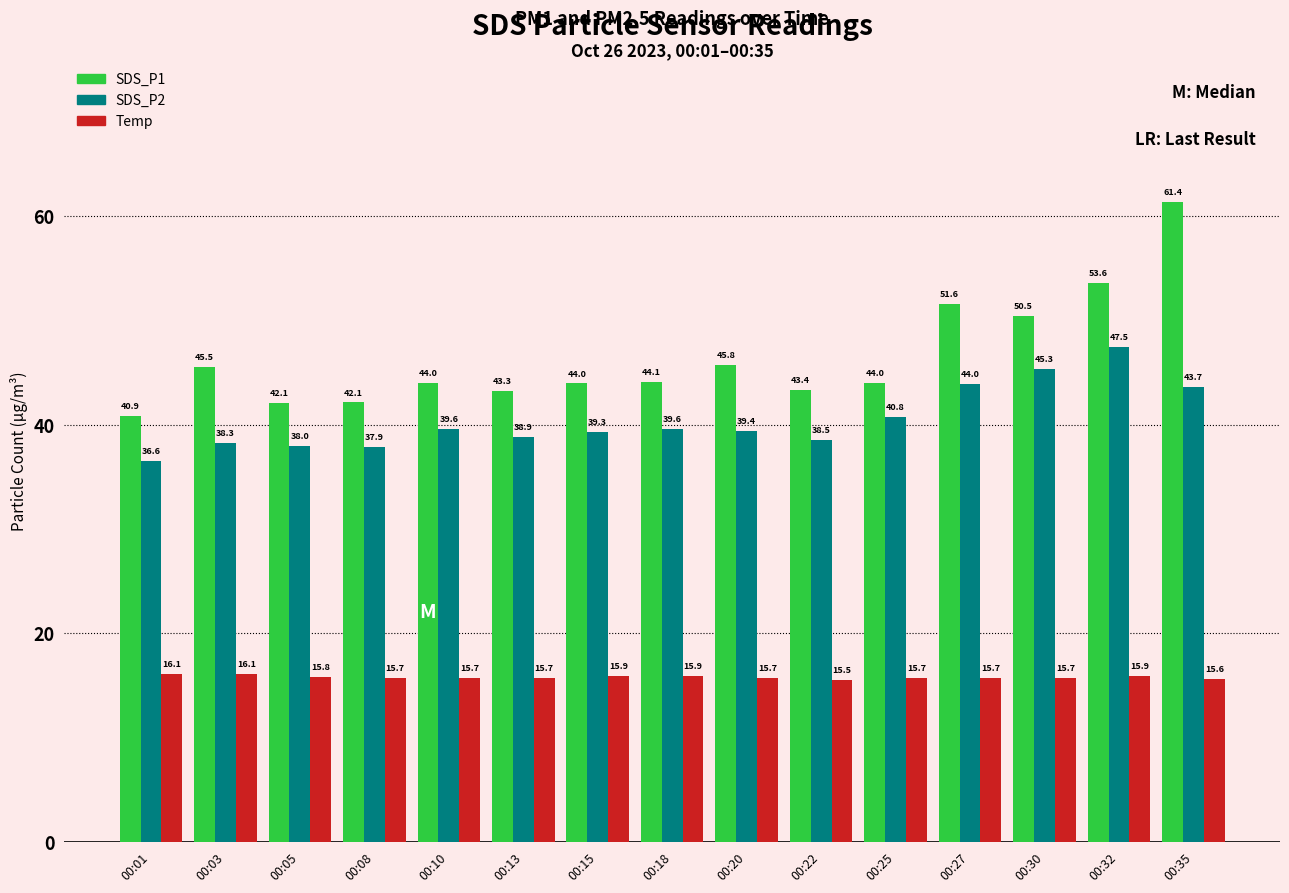

Which series has the largest total across all categories?

SDS_P1